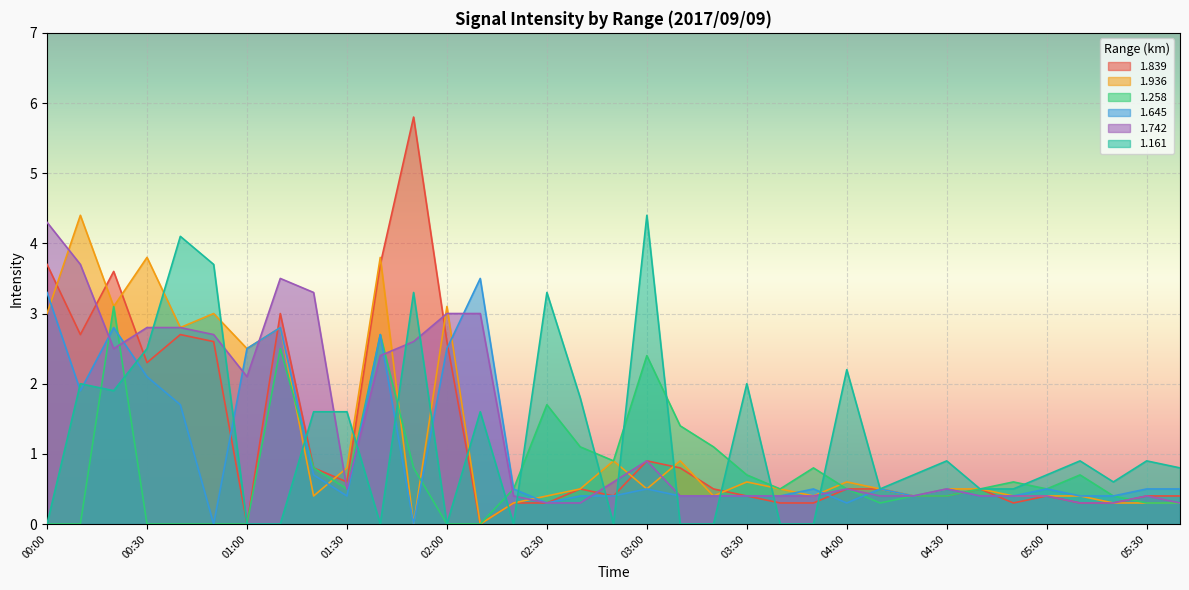

Reading left to right, what are all the values shown in this chart?

1.839: 3.7	2.7	3.6	2.3	2.7	2.6	0.0	3.0	0.8	0.6	3.7	5.8	2.6	0.0	0.3	0.3	0.5	0.4	0.9	0.8	0.5	0.4	0.3	0.3	0.5	0.5	0.4	0.4	0.5	0.3	0.4	0.3	0.3	0.4	0.4
1.936: 3.0	4.4	3.1	3.8	2.8	3.0	2.5	2.8	0.4	0.8	3.8	0.0	3.1	0.0	0.3	0.4	0.5	0.9	0.5	0.9	0.4	0.6	0.5	0.4	0.6	0.5	0.4	0.5	0.5	0.4	0.4	0.4	0.3	0.3	0.3
1.258: 0.0	0.0	3.1	0.0	0.0	0.0	0.0	2.5	0.8	0.5	2.7	0.8	0.0	0.0	0.5	1.7	1.1	0.9	2.4	1.4	1.1	0.7	0.5	0.8	0.5	0.3	0.4	0.4	0.5	0.6	0.5	0.7	0.4	0.3	0.3
1.645: 3.3	1.9	2.8	2.1	1.7	0.0	2.5	2.8	0.7	0.4	2.7	0.0	2.5	3.5	0.5	0.3	0.4	0.4	0.5	0.4	0.4	0.4	0.4	0.5	0.3	0.5	0.4	0.5	0.4	0.4	0.5	0.4	0.4	0.5	0.5
1.742: 4.3	3.7	2.5	2.8	2.8	2.7	2.1	3.5	3.3	0.5	2.4	2.6	3.0	3.0	0.4	0.3	0.3	0.6	0.9	0.4	0.4	0.4	0.4	0.4	0.5	0.4	0.4	0.5	0.4	0.4	0.4	0.3	0.3	0.4	0.3
1.161: 0.0	2.0	1.9	2.5	4.1	3.7	0.0	0.0	1.6	1.6	0.0	3.3	0.0	1.6	0.0	3.3	1.8	0.0	4.4	0.0	0.0	2.0	0.0	0.0	2.2	0.5	0.7	0.9	0.5	0.5	0.7	0.9	0.6	0.9	0.8